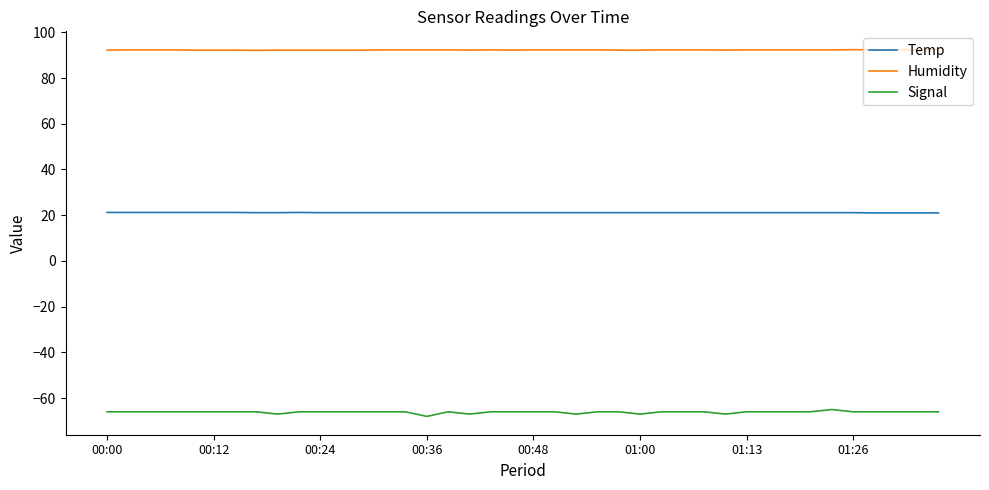

True or false: Temp and Signal cross at least once.

False